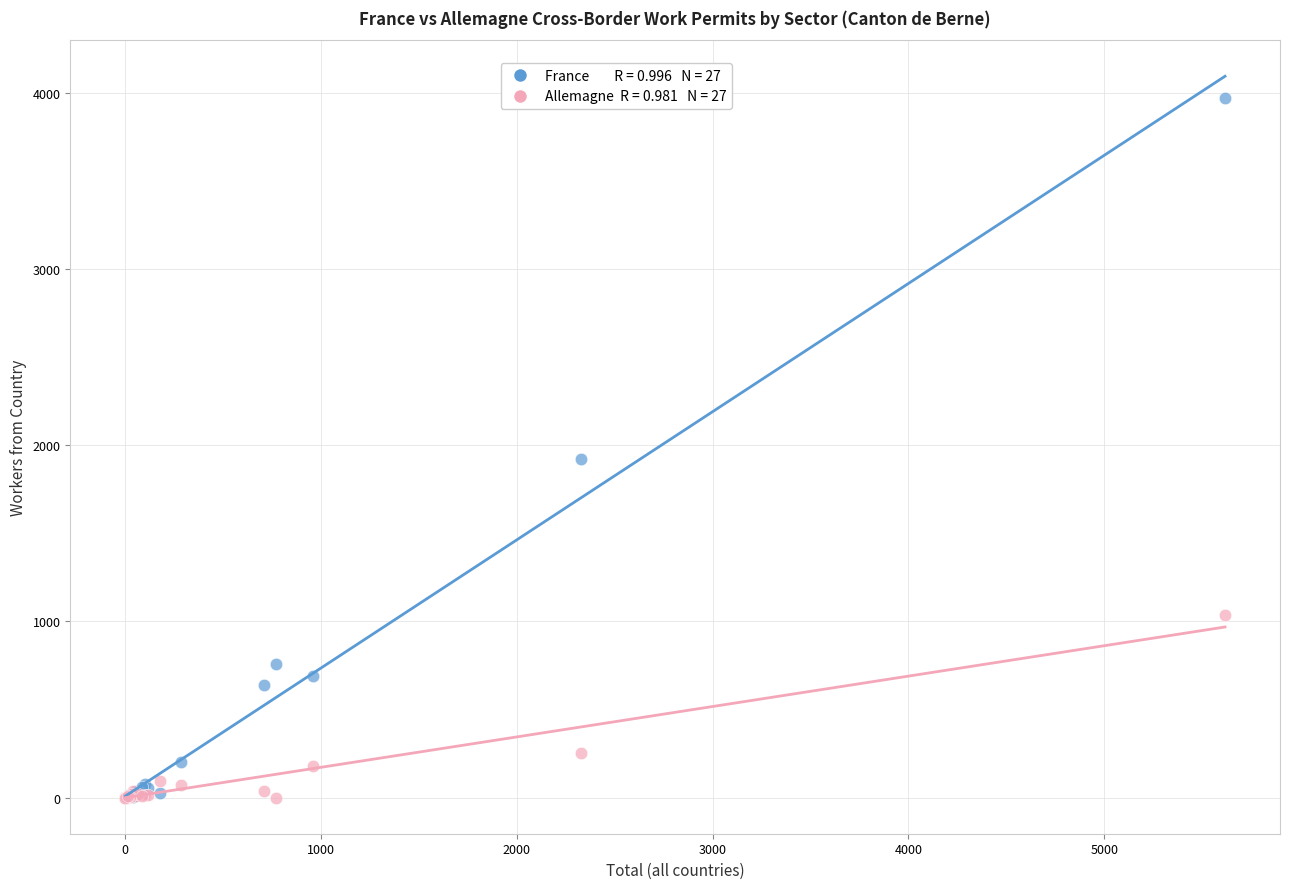

Across all series, what Y value is closest to 1986?

1920